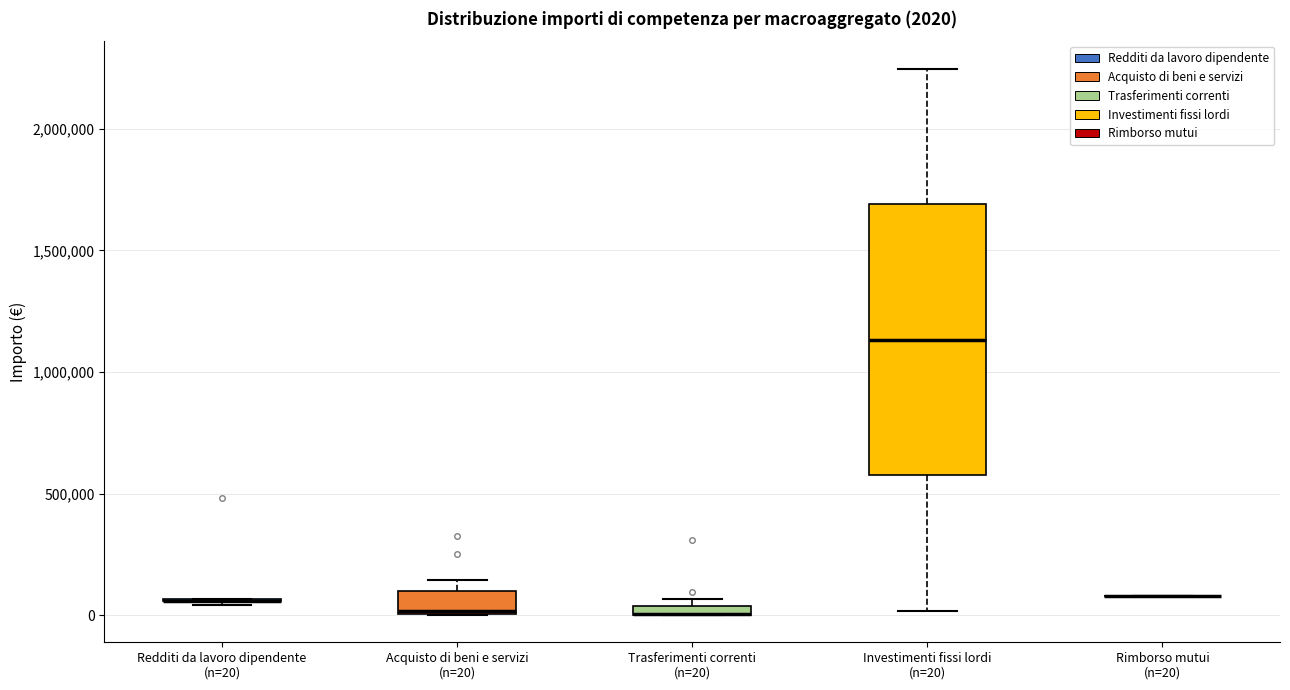

Which box is the tallest, from its lower edge to its upper edge?

Investimenti fissi lordi (n=20)